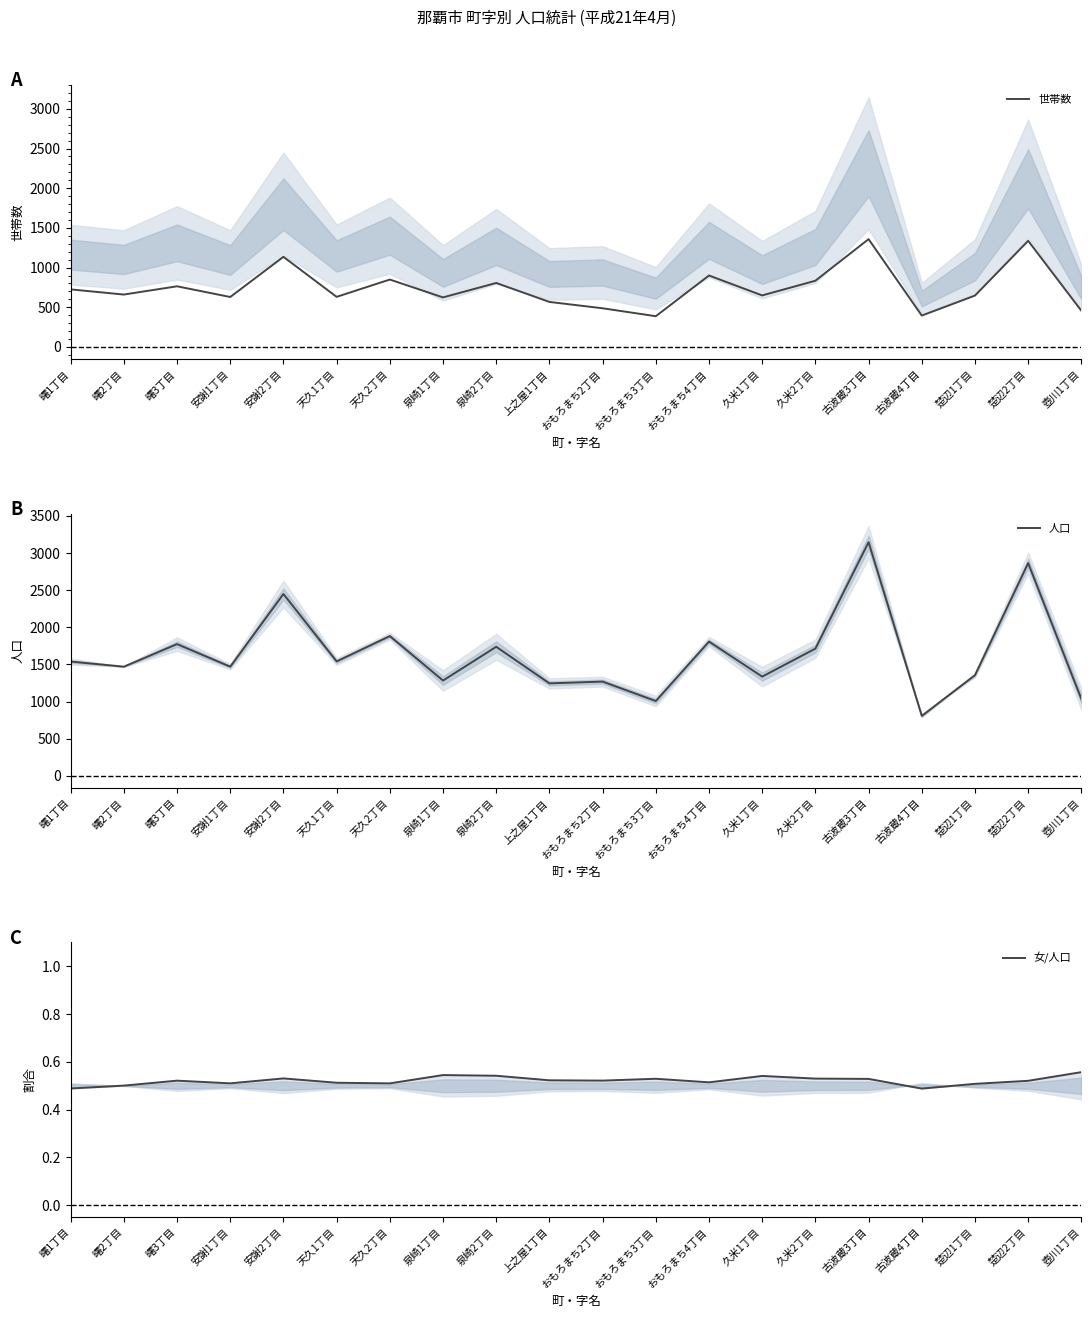

True or false: 世帯数 and 女/人口 cross at least once.

False